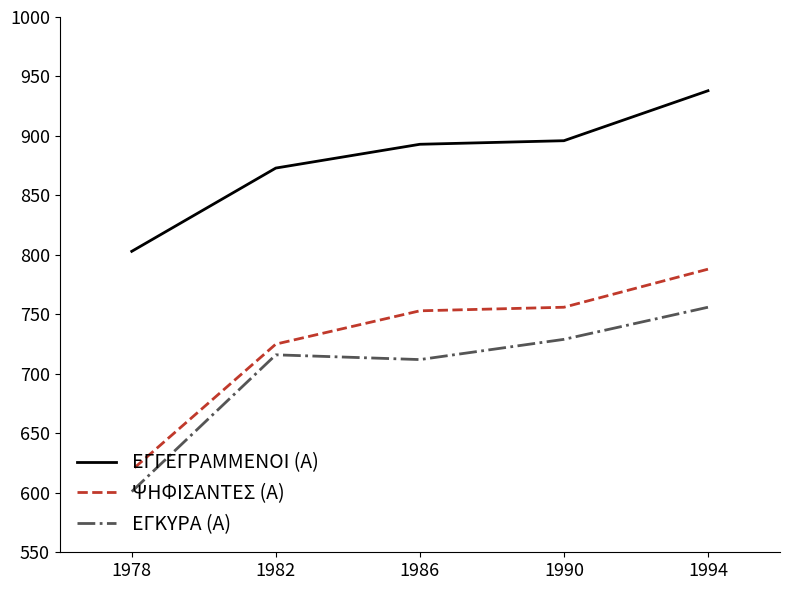

What is the maximum value shown in the chart?

938